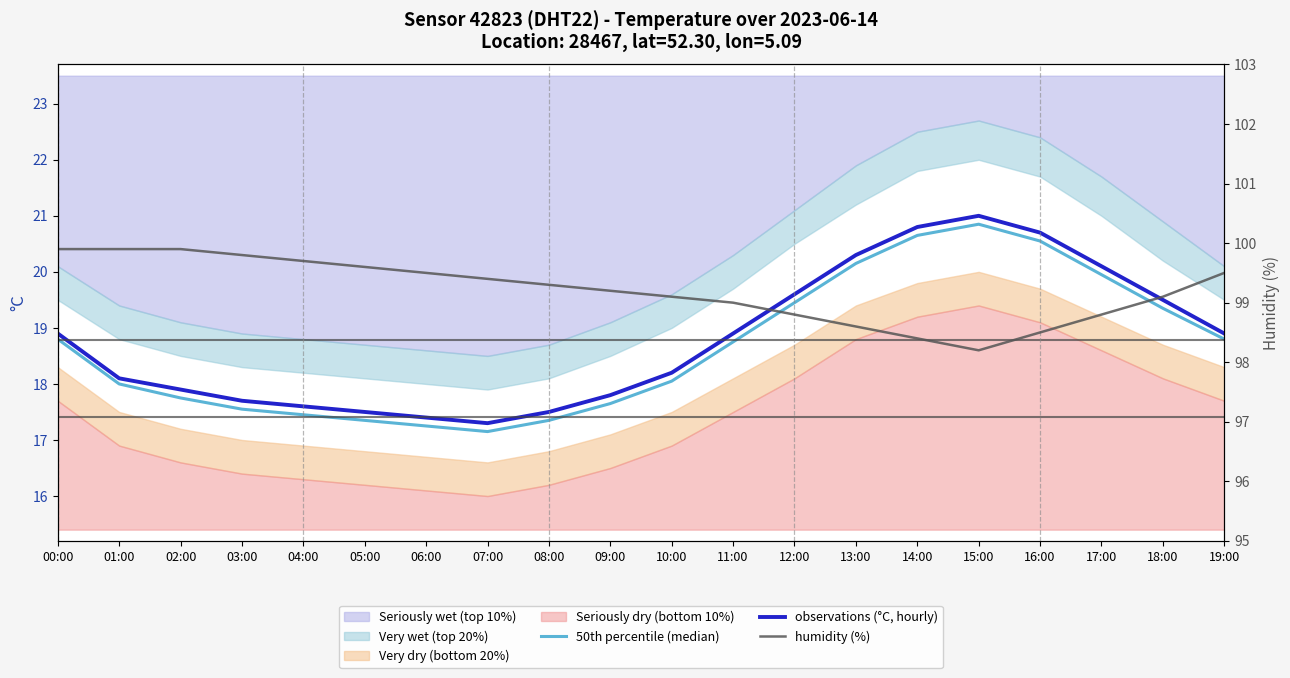

What is the smallest value displayed?

17.1